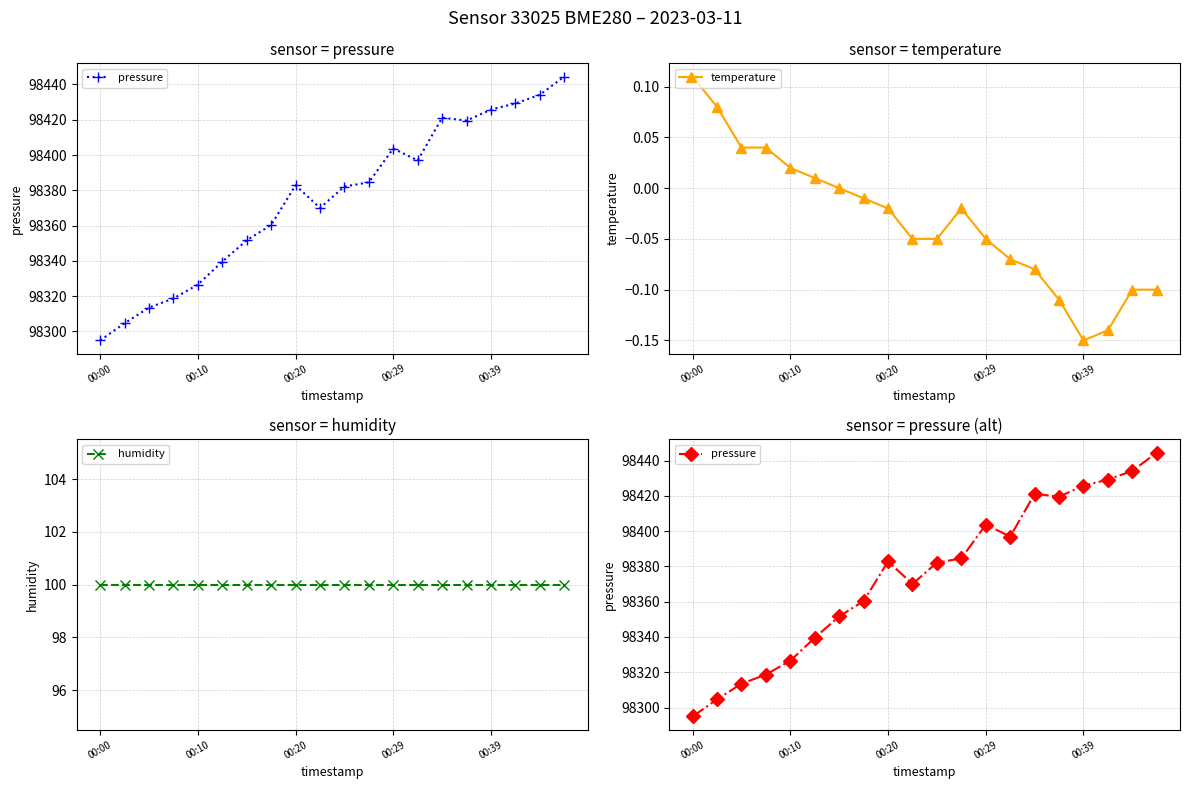

The value of temperature at 9 is -0.1. True or false?

True